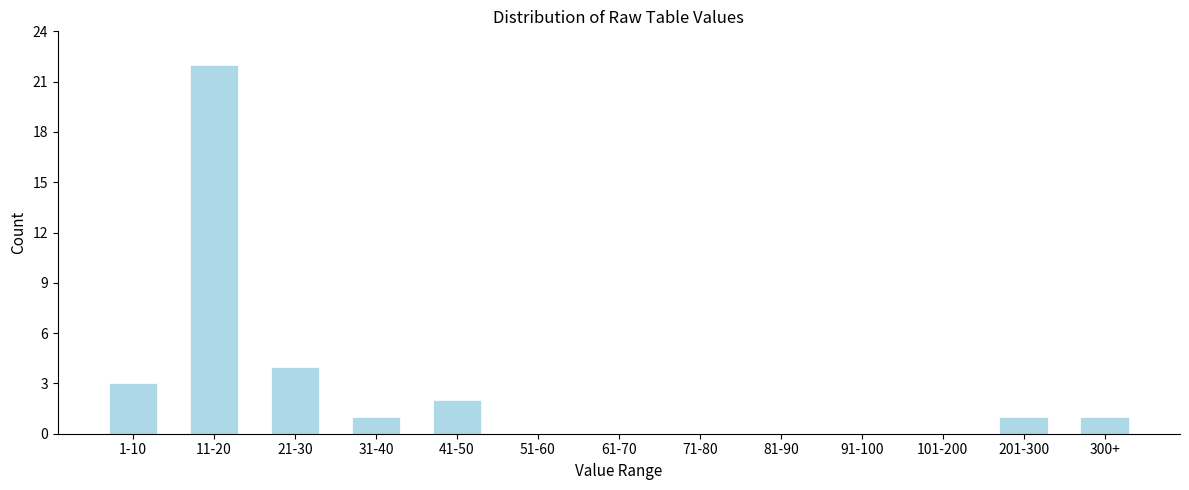

Reading right to left, extract all data points from this chart.

300+=1	201-300=1	101-200=0	91-100=0	81-90=0	71-80=0	61-70=0	51-60=0	41-50=2	31-40=1	21-30=4	11-20=22	1-10=3